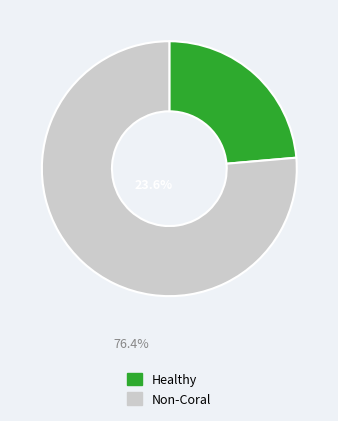

How many segments does this pie chart have?

2